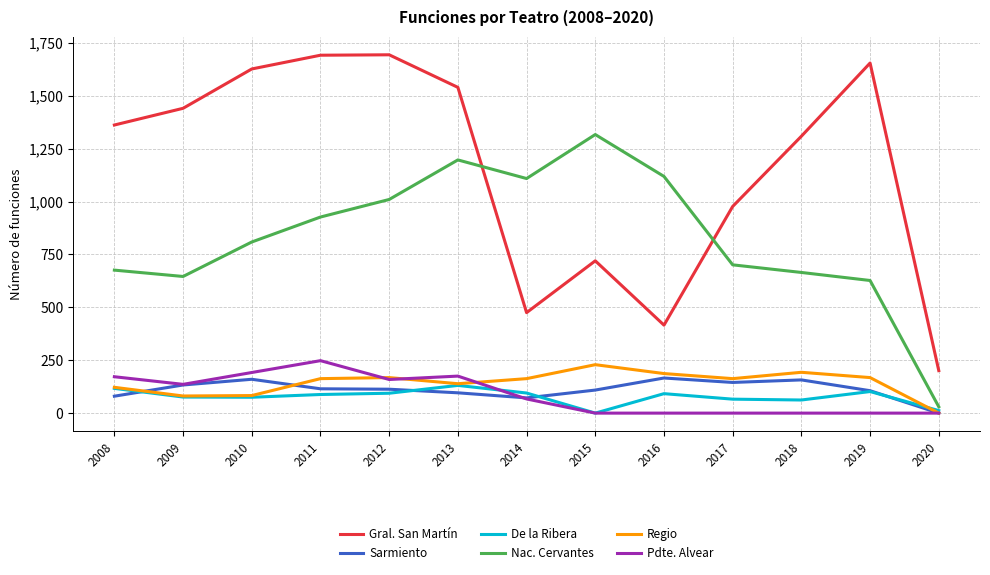

At which label does Regio reach its minimum?

2020